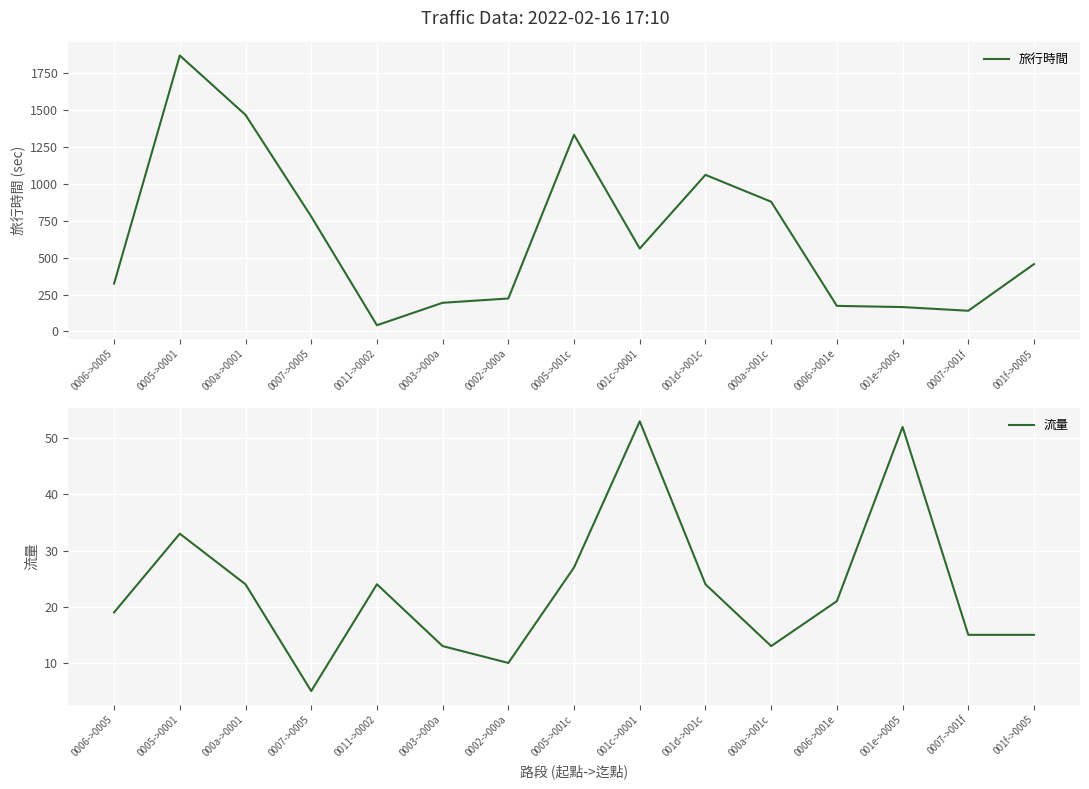

What is the greatest value displayed?

1868